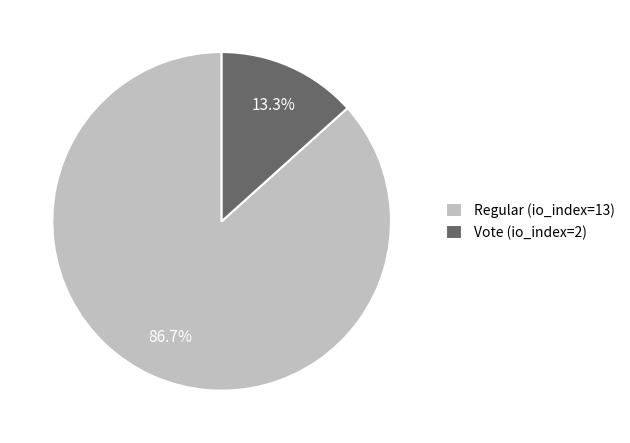

What is the largest slice in the pie chart?

Regular (io_index=13)